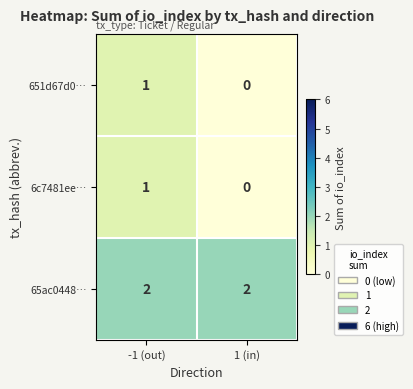

Rank the categories by 651d67d0… value from highest to lowest.

-1 (out), 1 (in)